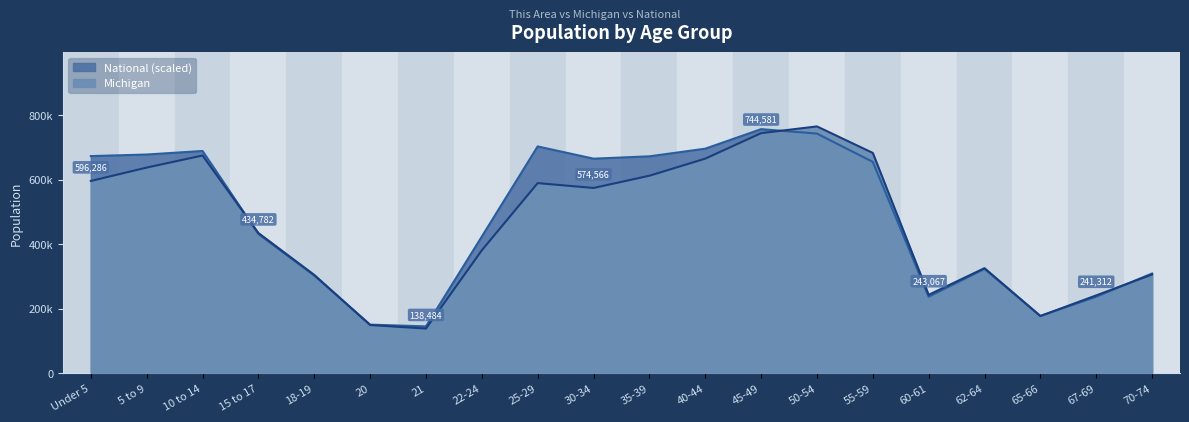

Which series changed the most between 60-61 and 67-69?

Michigan